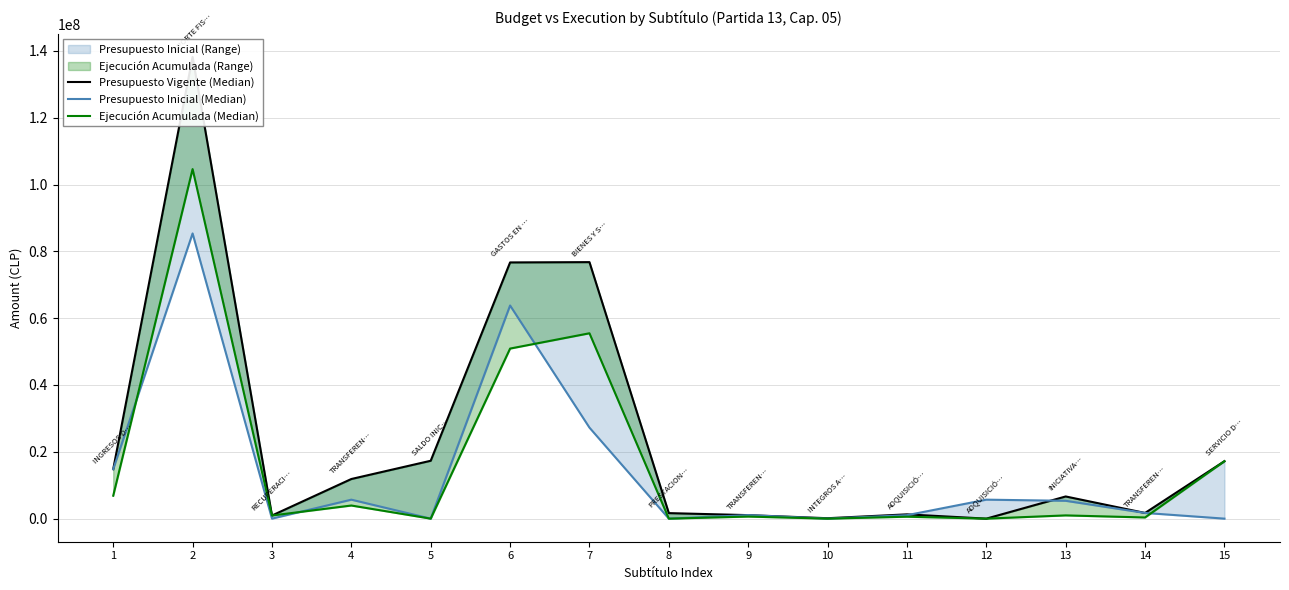

Which has a higher value, 13 or 4?

4